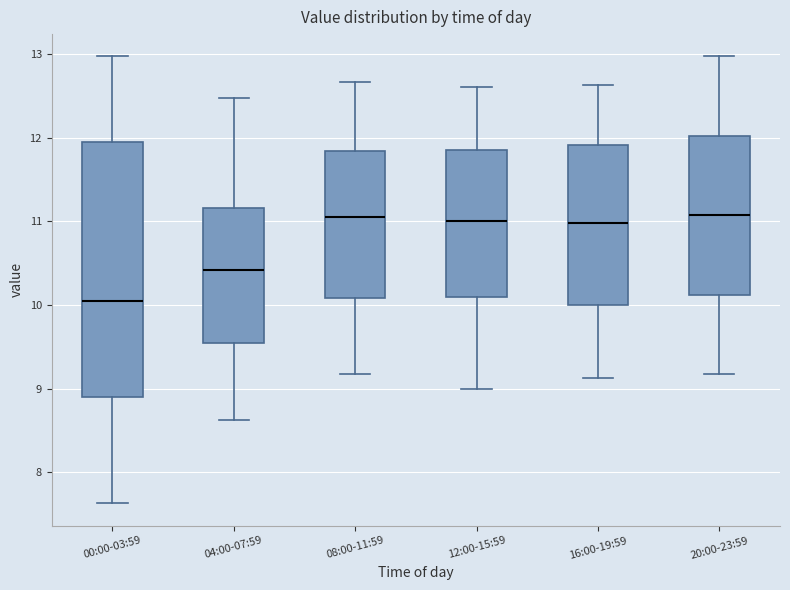

Comparing the boxes themselves (not the whiskers), which one is the tallest?

00:00-03:59